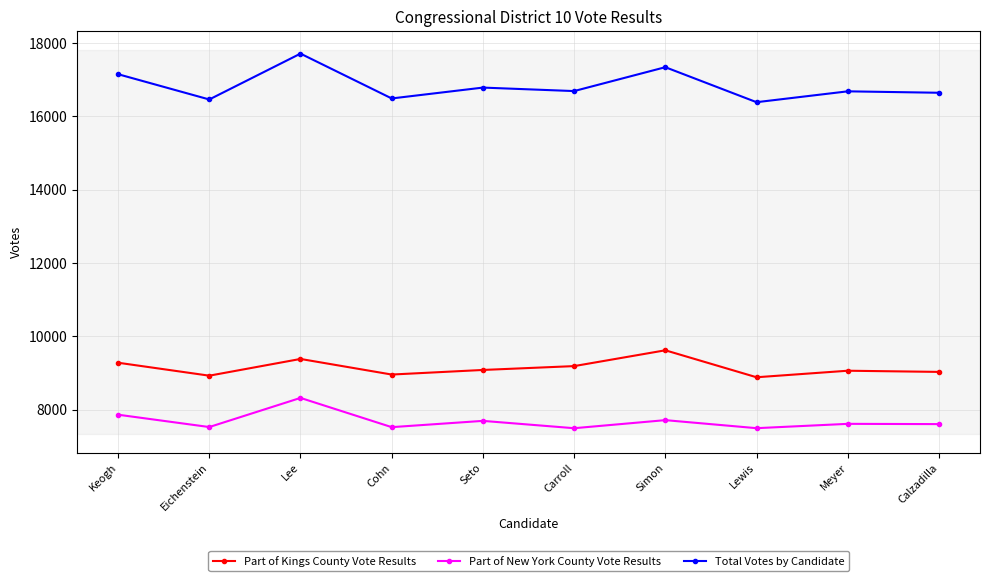

Which series has the largest range (max minus min)?

Total Votes by Candidate